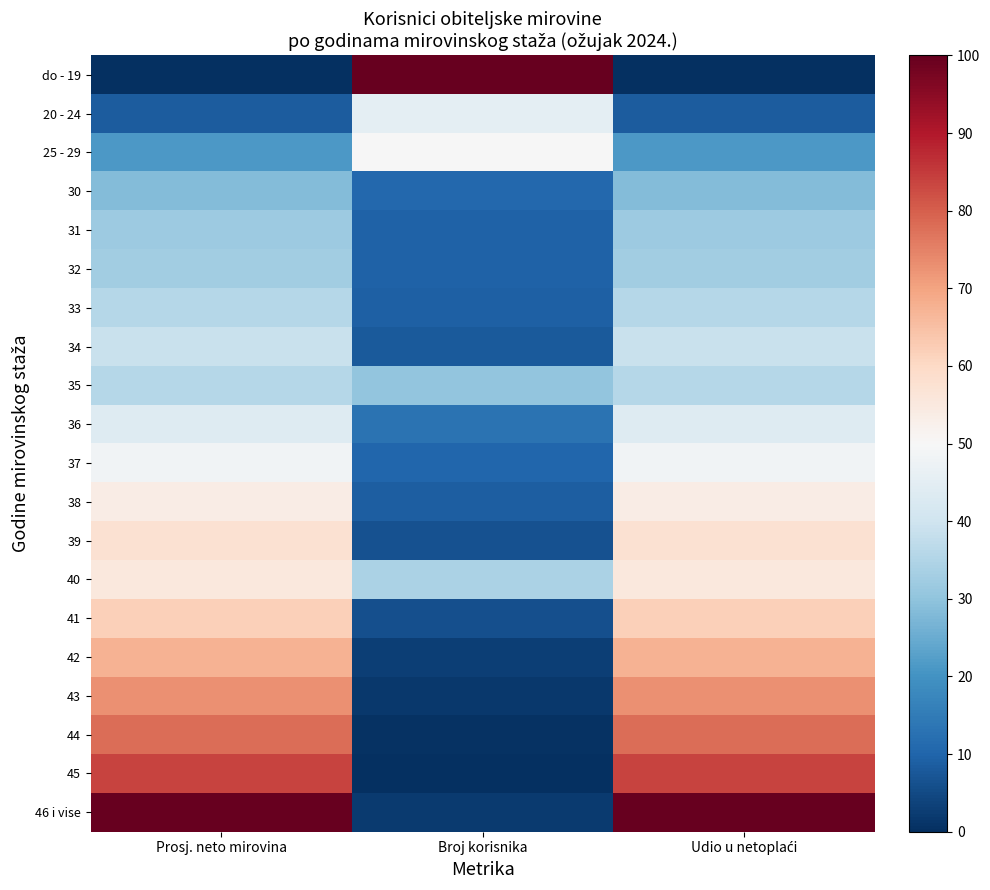

Reading left to right, transcribe all the data shown in this chart.

do - 19: Prosj. neto mirovina=0.0	Broj korisnika=100.0	Udio u netoplaći=0.0
20 - 24: Prosj. neto mirovina=8.3	Broj korisnika=45.0	Udio u netoplaći=8.3
25 - 29: Prosj. neto mirovina=21.4	Broj korisnika=49.6	Udio u netoplaći=21.4
30: Prosj. neto mirovina=28.2	Broj korisnika=10.7	Udio u netoplaći=28.2
31: Prosj. neto mirovina=32.0	Broj korisnika=9.5	Udio u netoplaći=32.0
32: Prosj. neto mirovina=32.5	Broj korisnika=9.4	Udio u netoplaći=32.5
33: Prosj. neto mirovina=35.7	Broj korisnika=9.2	Udio u netoplaći=35.7
34: Prosj. neto mirovina=39.0	Broj korisnika=8.0	Udio u netoplaći=39.0
35: Prosj. neto mirovina=35.9	Broj korisnika=30.2	Udio u netoplaći=35.9
36: Prosj. neto mirovina=43.7	Broj korisnika=12.9	Udio u netoplaći=43.7
37: Prosj. neto mirovina=48.3	Broj korisnika=10.5	Udio u netoplaći=48.3
38: Prosj. neto mirovina=53.6	Broj korisnika=8.9	Udio u netoplaći=53.6
39: Prosj. neto mirovina=57.5	Broj korisnika=6.4	Udio u netoplaći=57.5
40: Prosj. neto mirovina=55.4	Broj korisnika=34.0	Udio u netoplaći=55.4
41: Prosj. neto mirovina=62.0	Broj korisnika=6.2	Udio u netoplaći=62.0
42: Prosj. neto mirovina=67.5	Broj korisnika=3.0	Udio u netoplaći=67.5
43: Prosj. neto mirovina=72.8	Broj korisnika=1.7	Udio u netoplaći=72.8
44: Prosj. neto mirovina=77.9	Broj korisnika=0.6	Udio u netoplaći=77.9
45: Prosj. neto mirovina=83.9	Broj korisnika=0.0	Udio u netoplaći=83.9
46 i vise: Prosj. neto mirovina=100.0	Broj korisnika=2.0	Udio u netoplaći=100.0